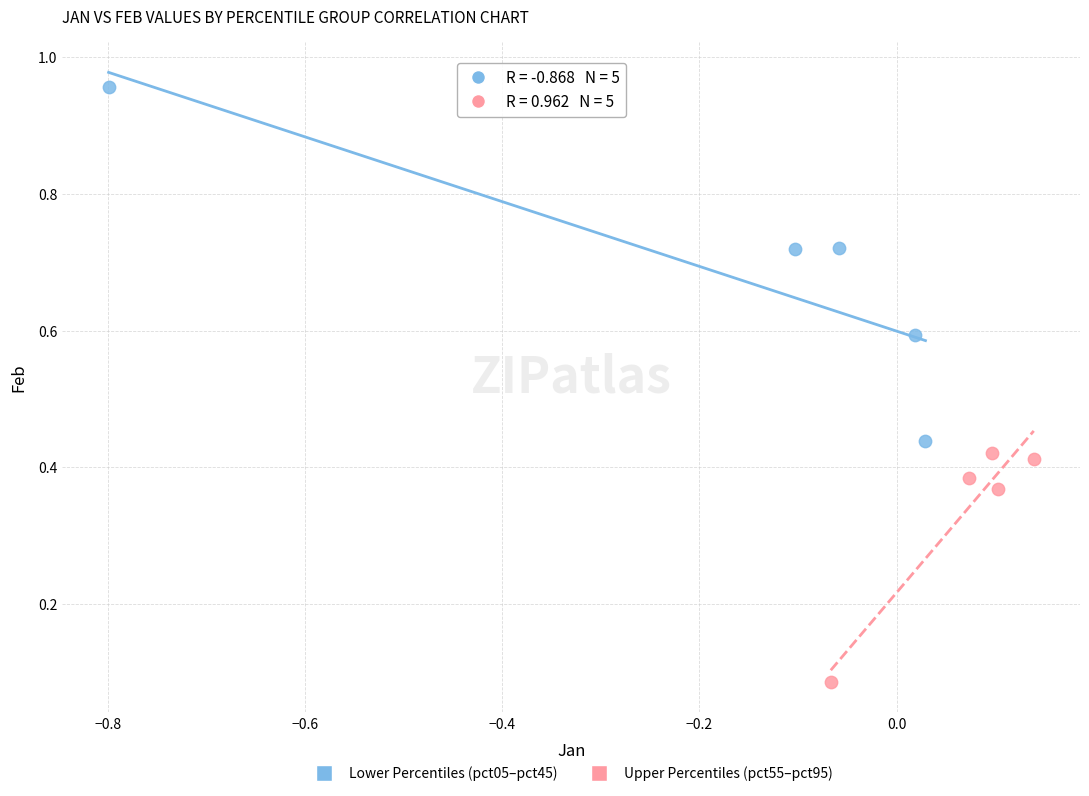

Which series has the widest spread of Y values?

Lower Percentiles (pct05–pct45)